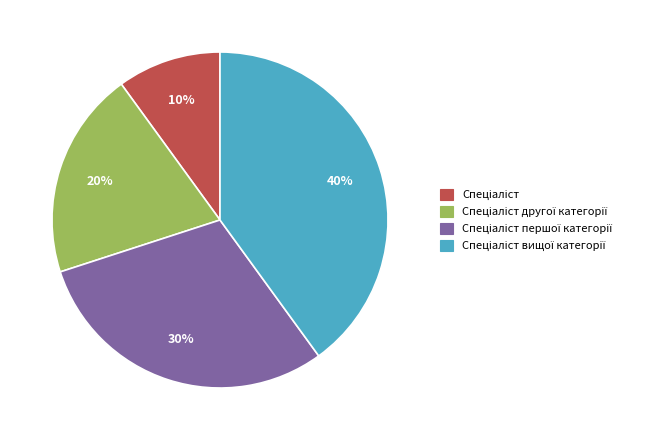

To the nearest percent, what is the difference between the largest and smallest slice percentages?

30%